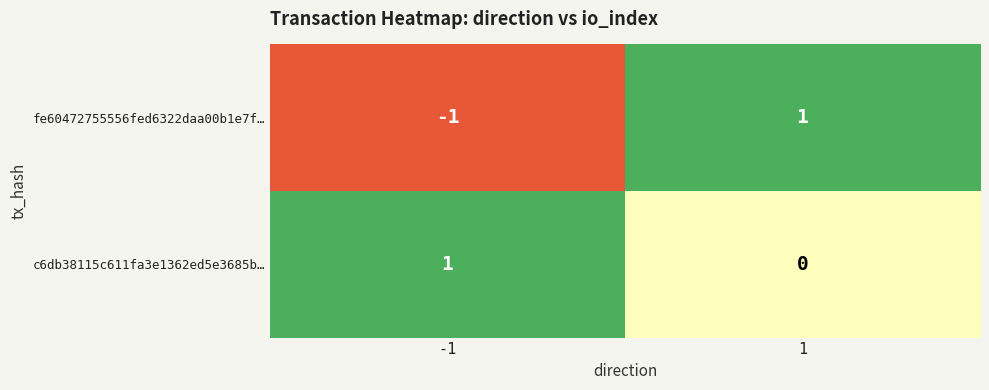

At 1, list the series in order from smallest to largest.

c6db38115c611fa3e1362ed5e3685b…, fe60472755556fed6322daa00b1e7f…